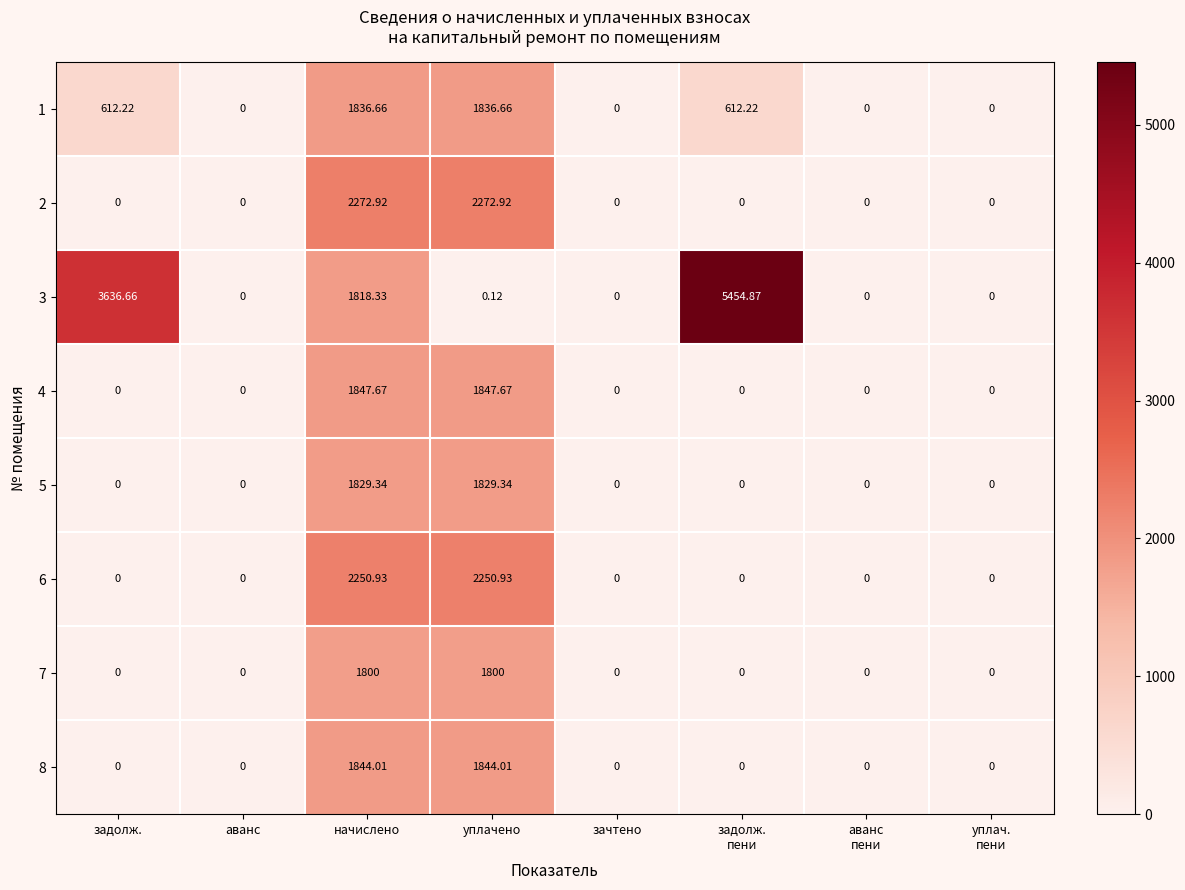

At how many categories does at least one series exceed 5071?

1